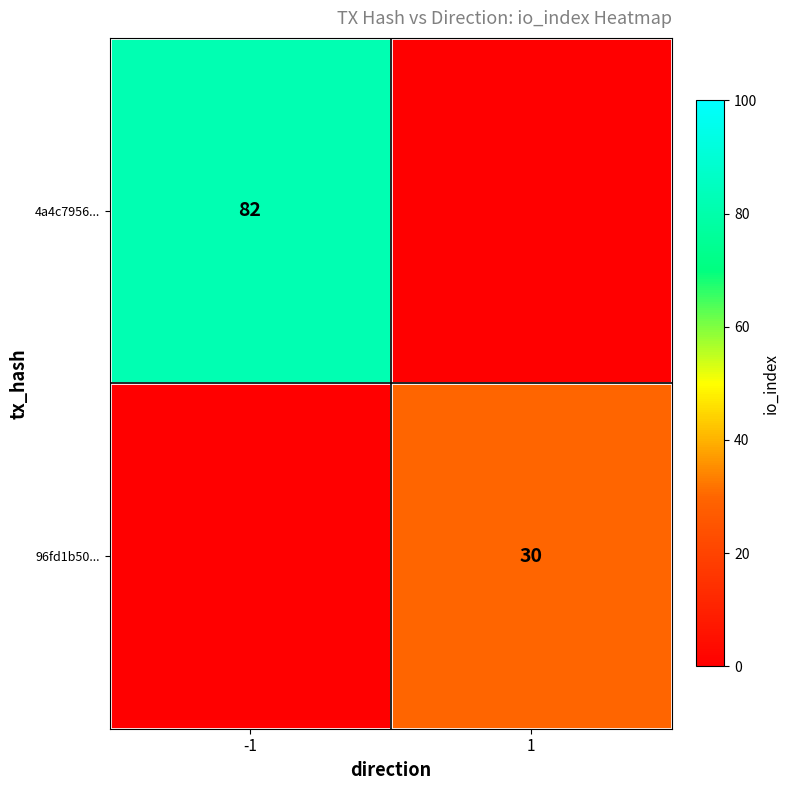

The value of 96fd1b50... at 1 is 30. True or false?

True